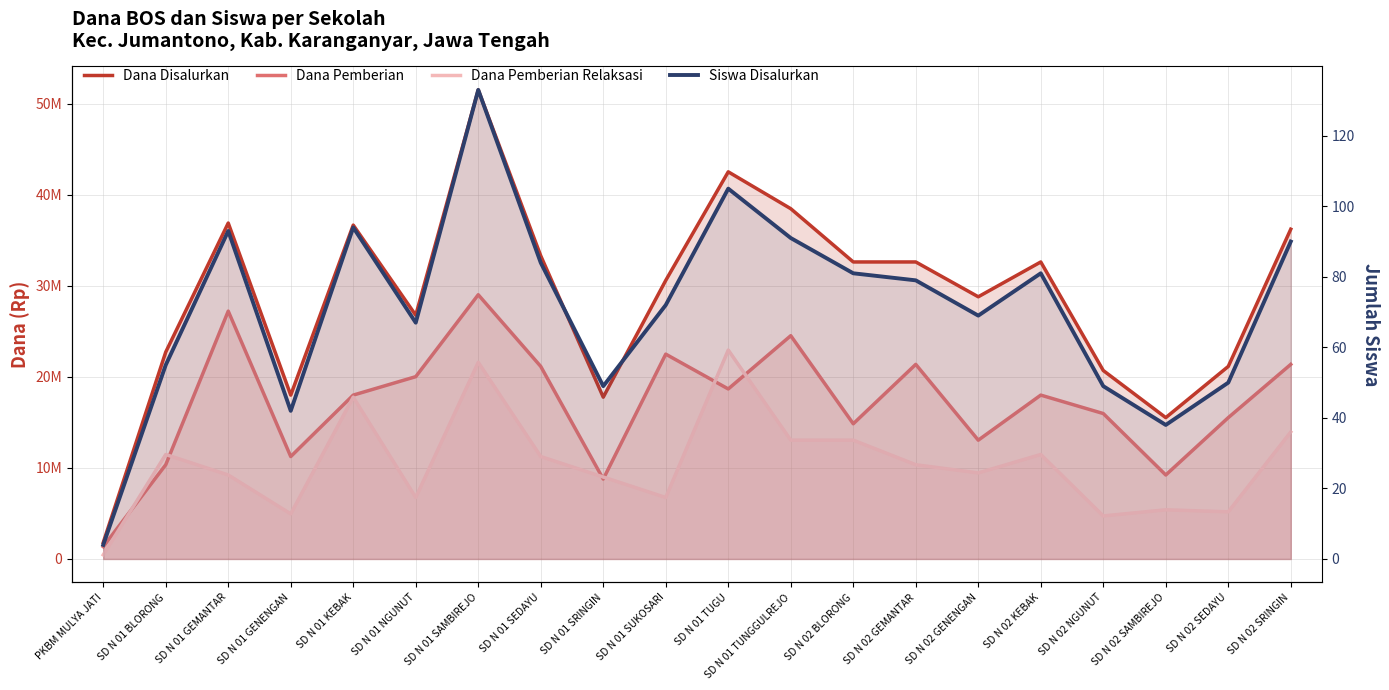

Rank the series by their maximum value, from highest to lowest.

Dana Disalurkan, Dana Pemberian, Dana Pemberian Relaksasi, Siswa Disalurkan